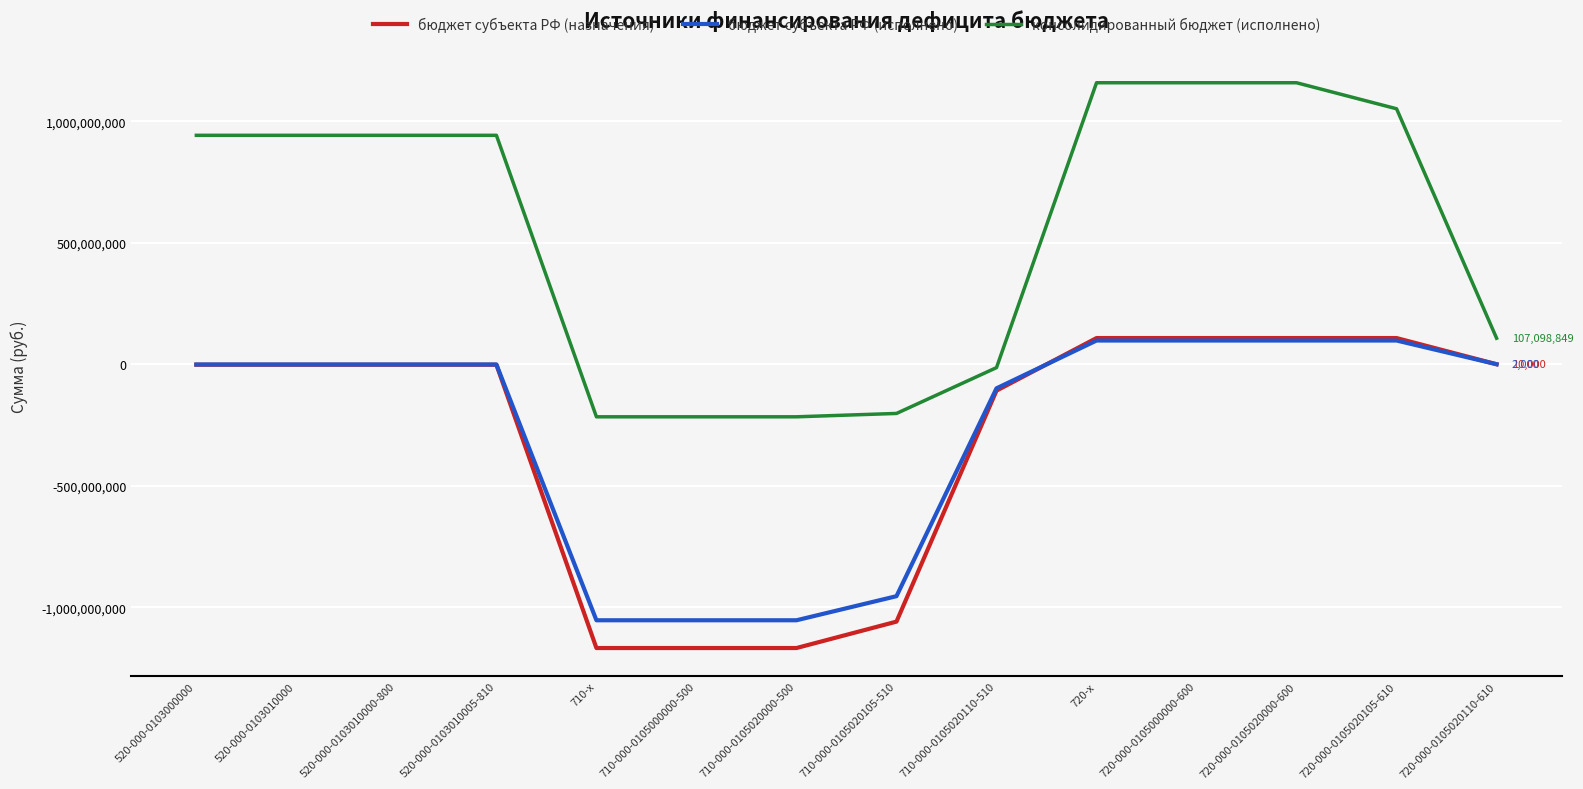

At which label is консолидированный бюджет (исполнено) closest to 470907517?

720-000-0105020110-610